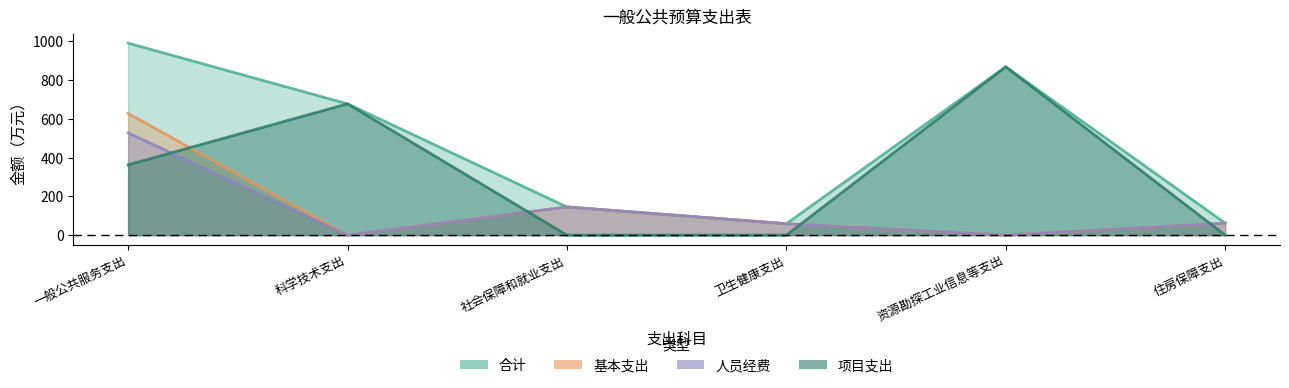

True or false: 合计 has more than 0 interior local peaks.

True